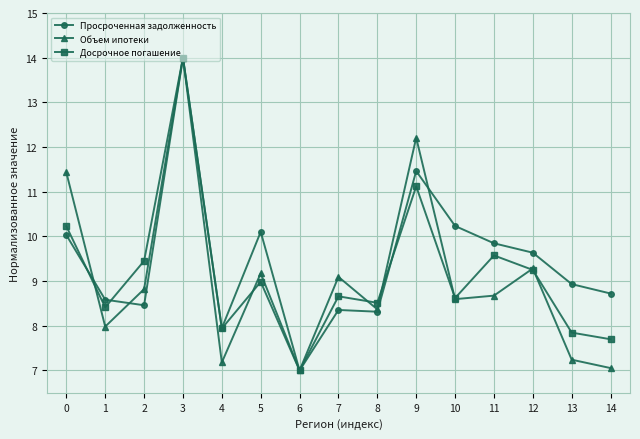

Reading left to right, what are all the values shown in this chart?

Просроченная задолженность: 10.0	8.6	8.5	14.0	7.9	10.1	7.0	8.4	8.3	11.5	10.2	9.8	9.6	8.9	8.7
Объем ипотеки: 11.4	8.0	8.8	14.0	7.2	9.2	7.0	9.1	8.4	12.2	8.6	8.7	9.3	7.2	7.1
Досрочное погашение: 10.2	8.4	9.5	14.0	7.9	9.0	7.0	8.7	8.5	11.1	8.6	9.6	9.2	7.8	7.7